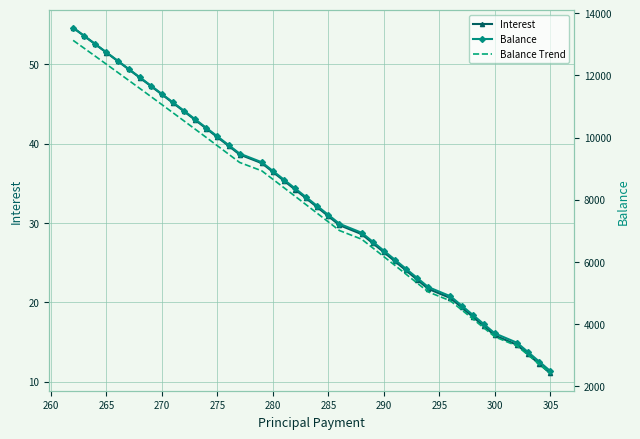

True or false: Interest has more than 0 interior local peaks.

False